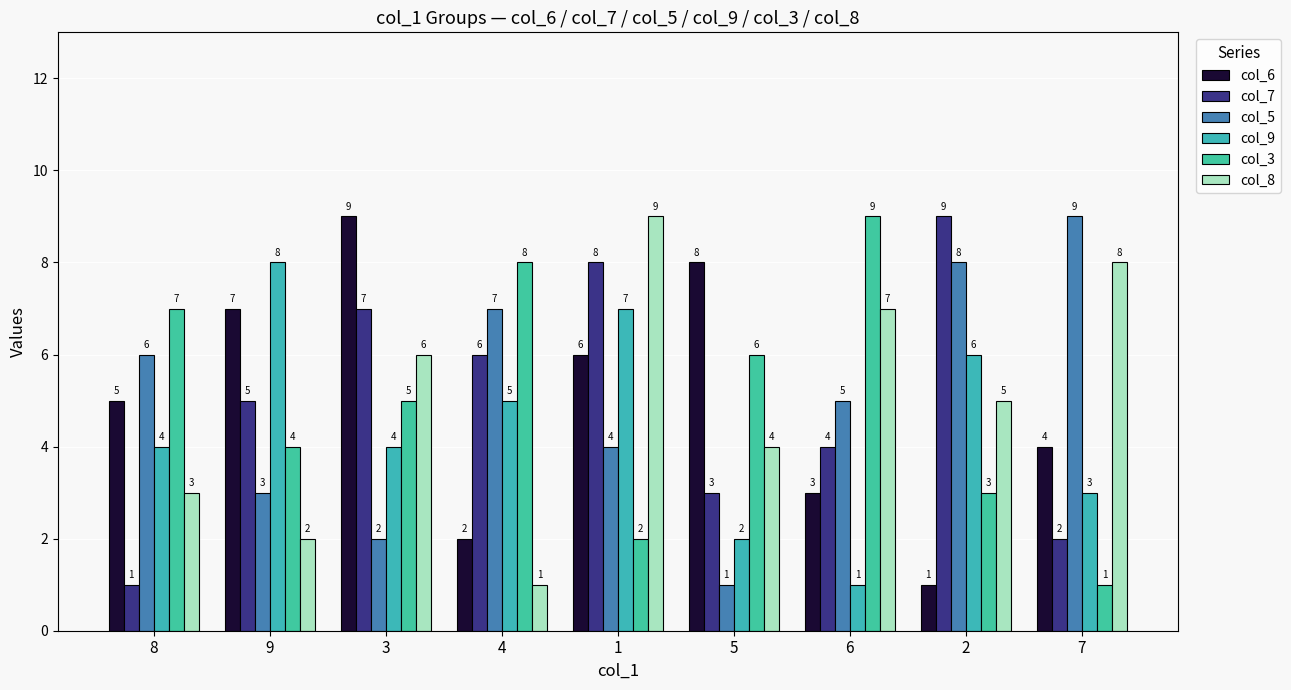

Which category has the lowest value in the col_9 series?

6